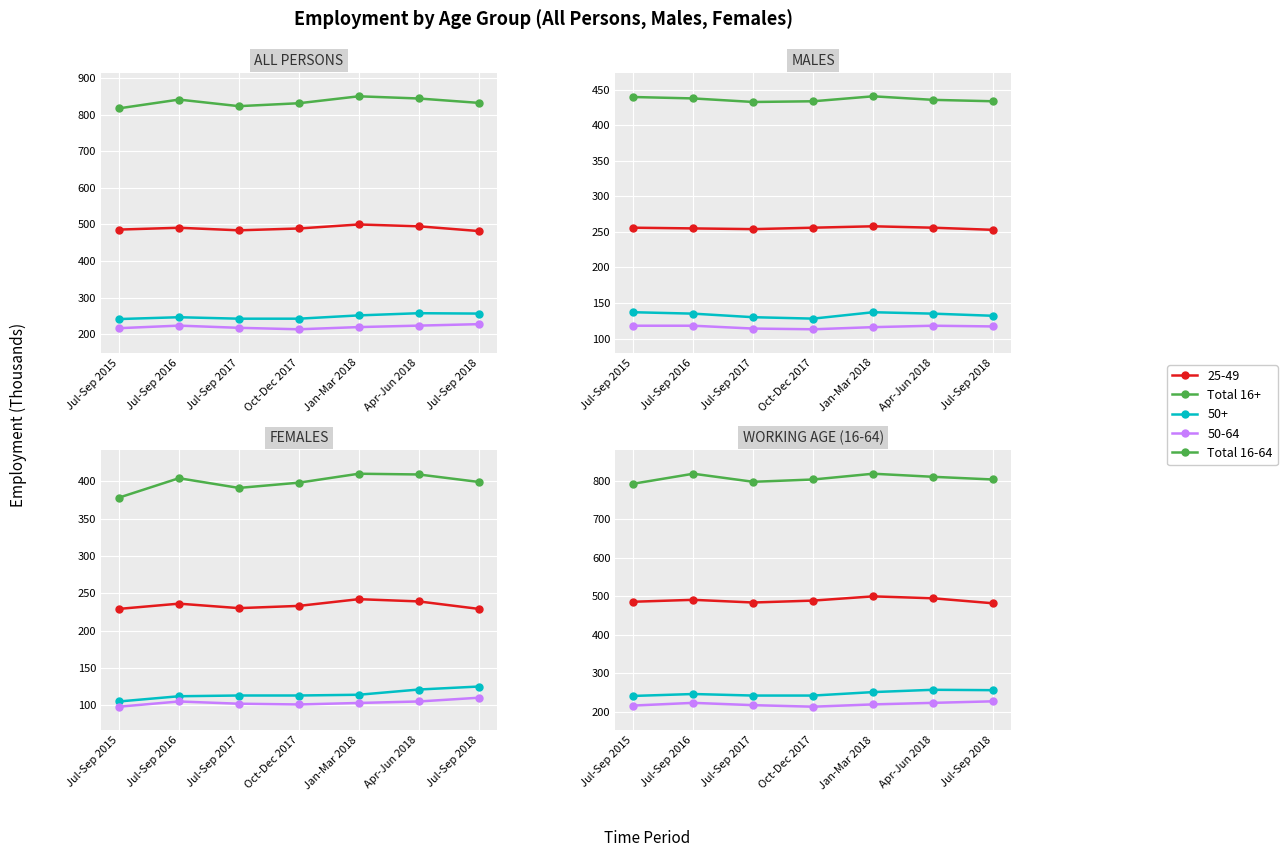

The Total 16-64 series shows 1300 at Apr-Jun 2018. True or false?

False